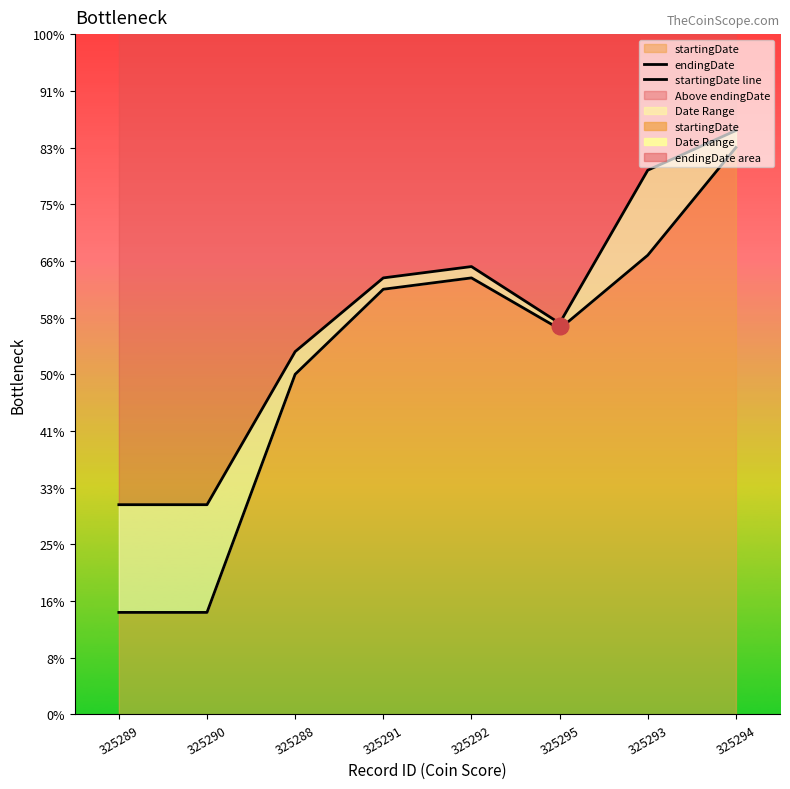

What is the sum of the startingDate line values at 325295 and 325288?

288